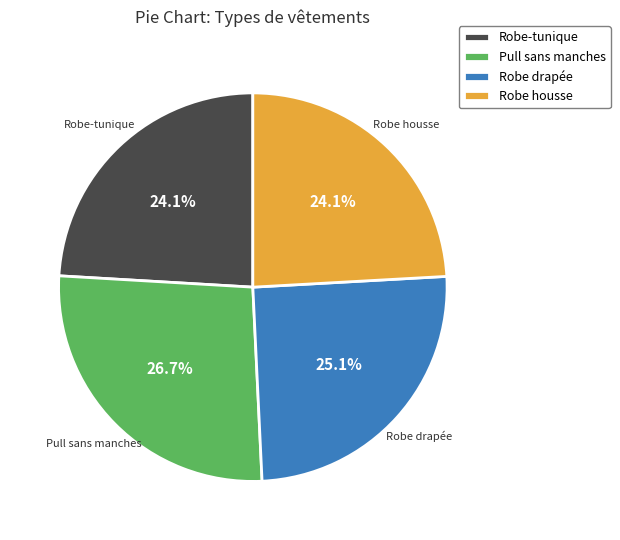

To the nearest percent, what is the combined percentage of Robe housse and Robe drapée?

49%